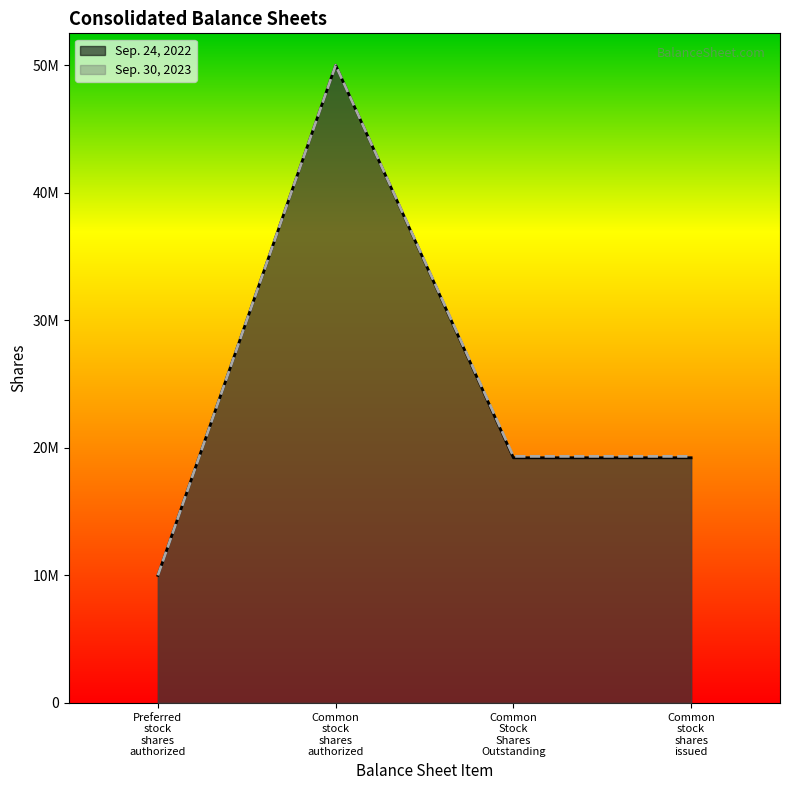

Where is the first local maximum for Sep. 24, 2022?

Common
stock
shares
authorized